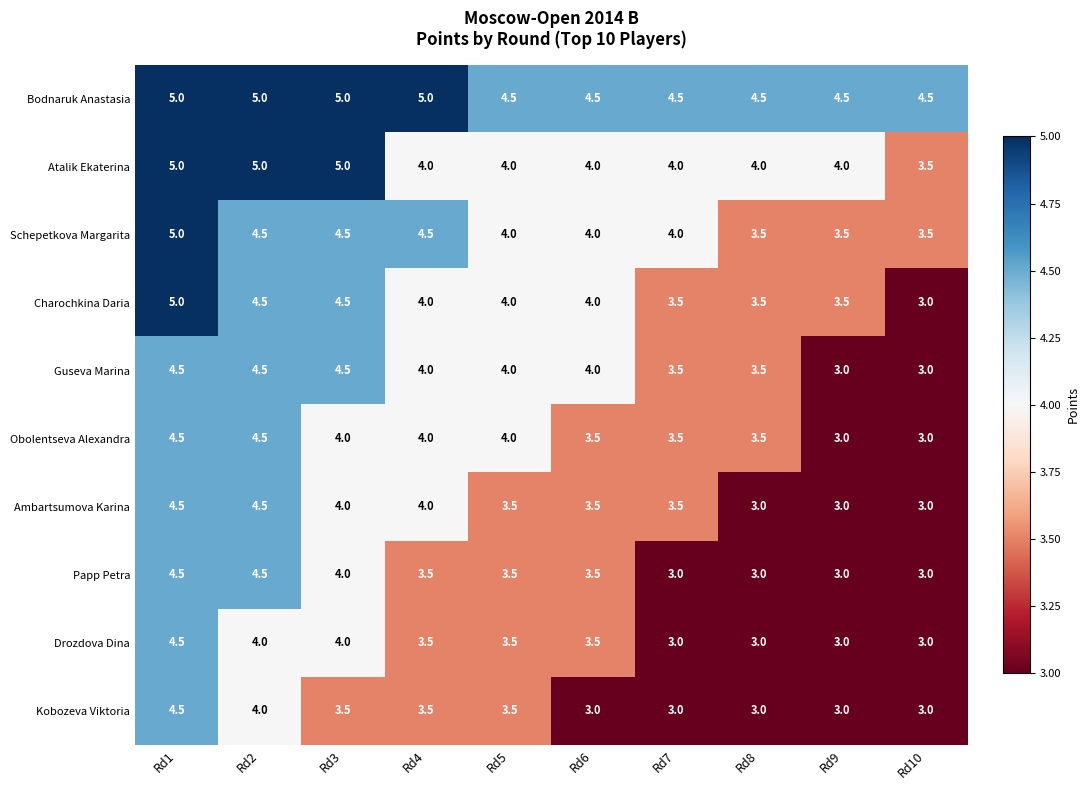

What is the difference between the maximum and minimum values in the Kobozeva Viktoria series?

1.5